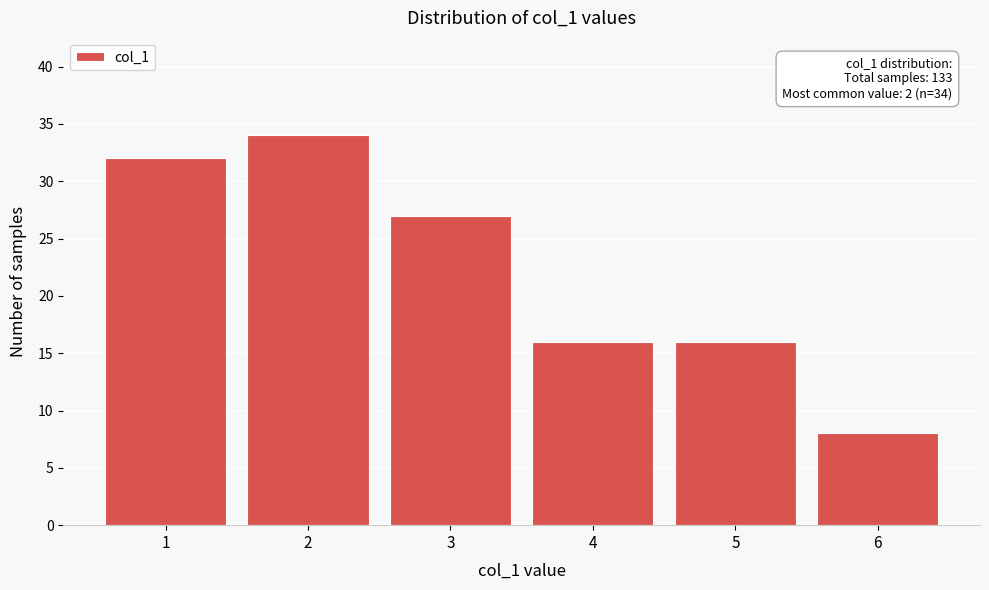

Reading left to right, list all the values displayed in this chart.

1=32	2=34	3=27	4=16	5=16	6=8